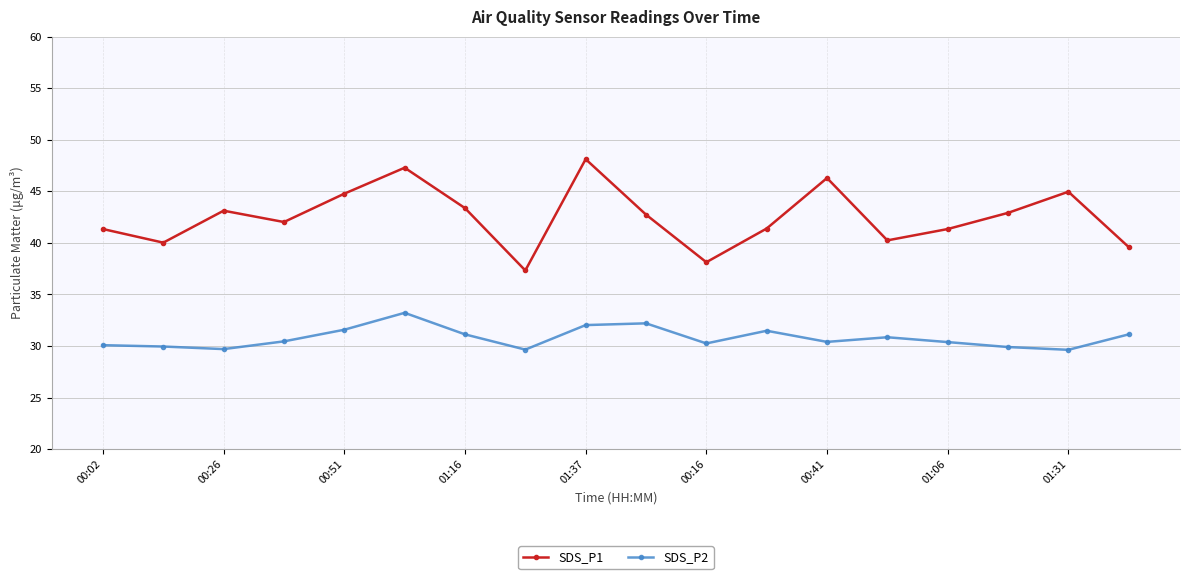

What is the difference between the second highest and second lowest values in the SDS_P1 series?

9.2